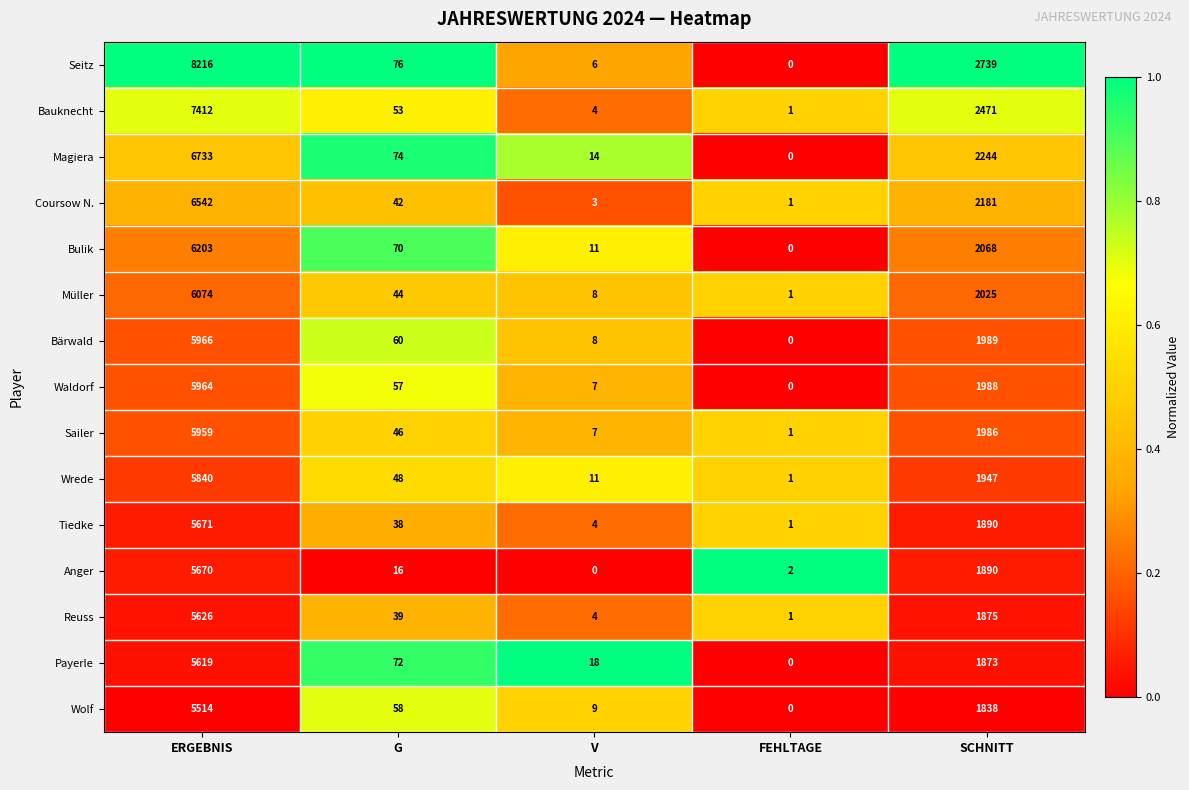

What is the maximum value shown in the chart?

8216